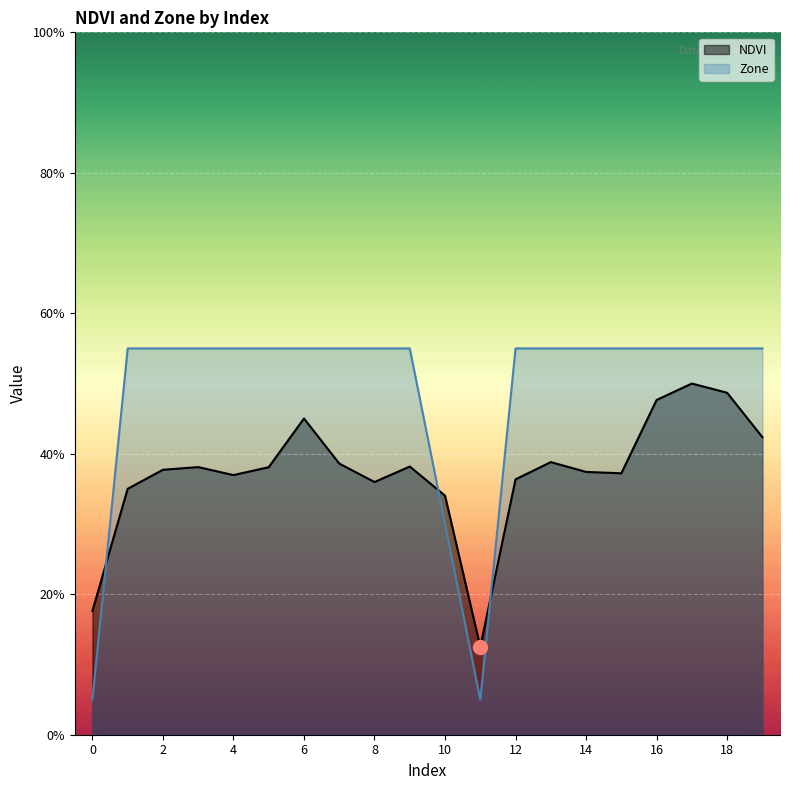

At how many categories does at least one series exceed 0?

20